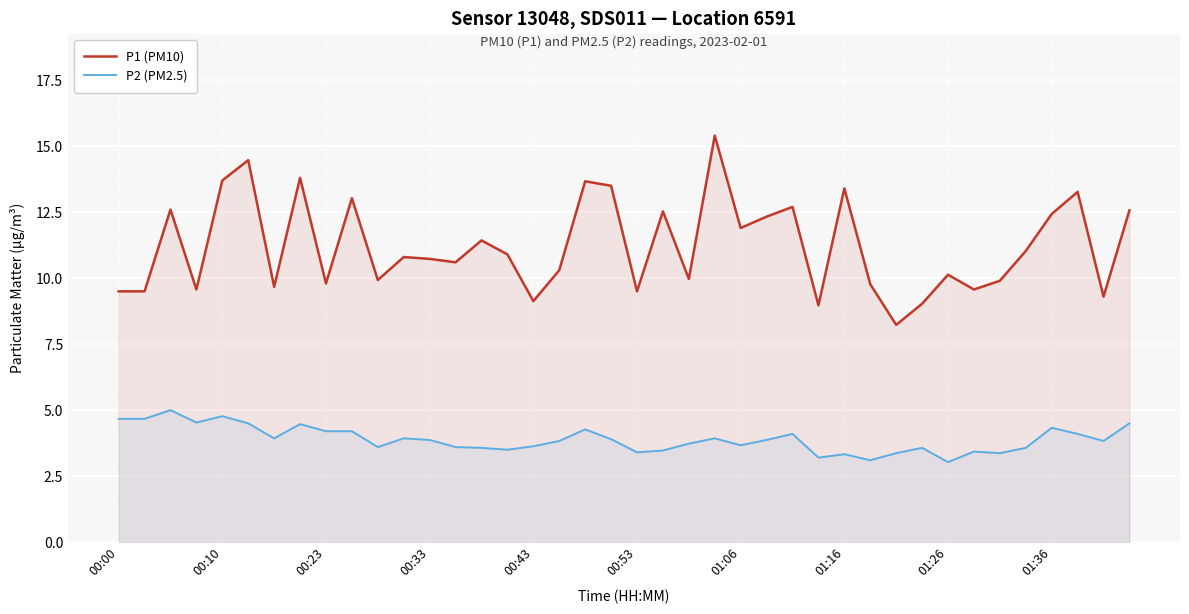

Reading right to left, transcribe all the data shown in this chart.

P1 (PM10): 12.6	9.3	13.3	12.4	11.0	9.9	9.6	10.1	9.0	8.2	9.8	13.4	9.0	12.7	12.3	11.9	15.4	10.0	12.5	9.5	13.5	13.7	10.3	9.1	10.9	11.4	10.6	10.7	10.8	9.9	13.0	9.8	13.8	9.7	14.5	13.7	9.6	12.6	9.5	9.5
P2 (PM2.5): 4.5	3.8	4.1	4.3	3.6	3.4	3.4	3.0	3.6	3.4	3.1	3.3	3.2	4.1	3.9	3.7	3.9	3.7	3.5	3.4	3.9	4.3	3.8	3.6	3.5	3.6	3.6	3.9	3.9	3.6	4.2	4.2	4.5	3.9	4.5	4.8	4.5	5.0	4.7	4.7